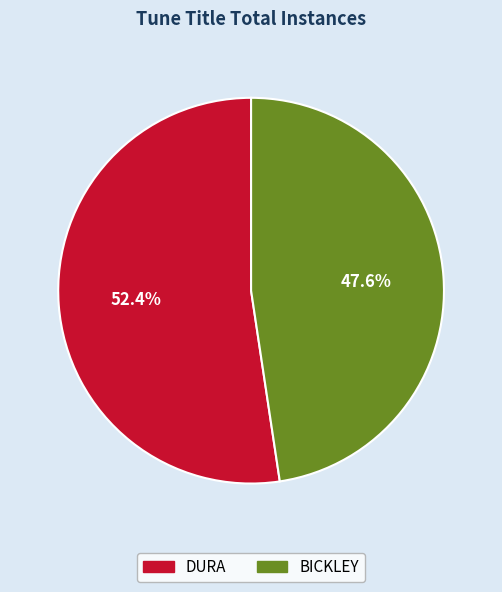

Count the number of slices in the pie.

2